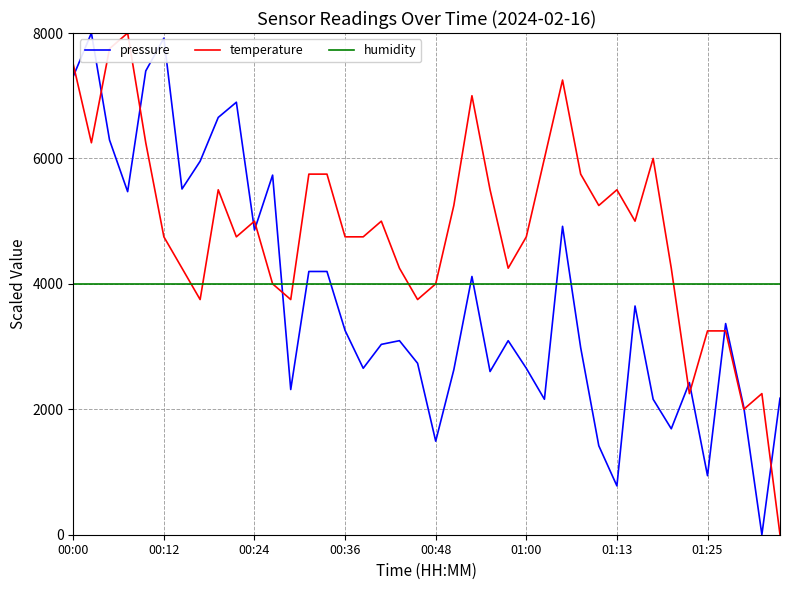

How many values in the temperature series exceed 5000?

20